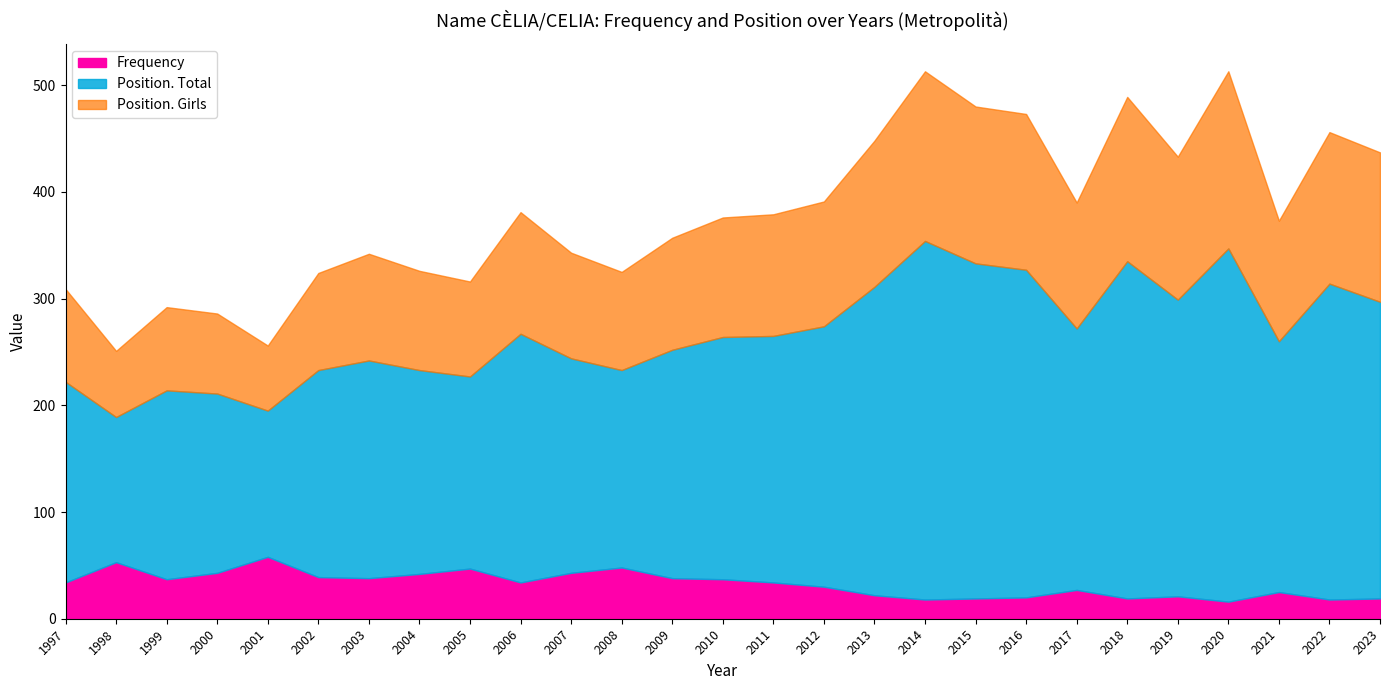

In Frequency, how many points are higher than both neighbors (excluding endpoints)?

7